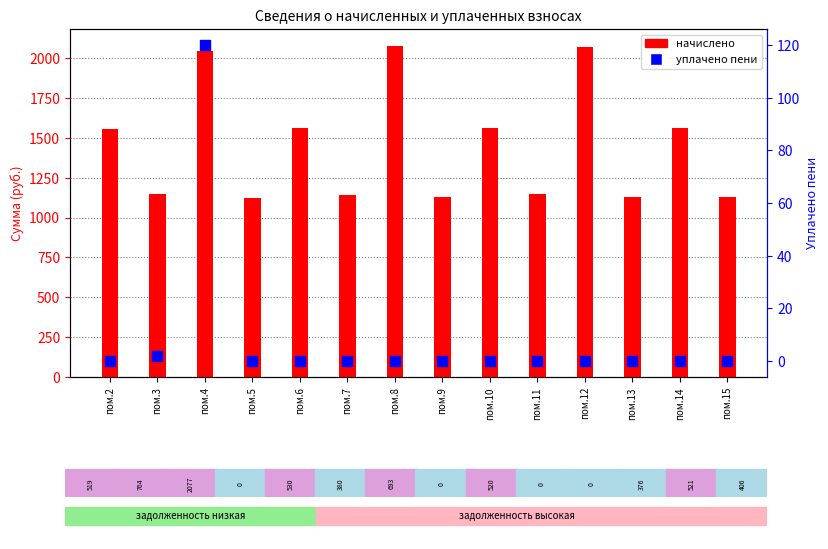

What are all the series names shown in the legend?

начислено, уплачено пени